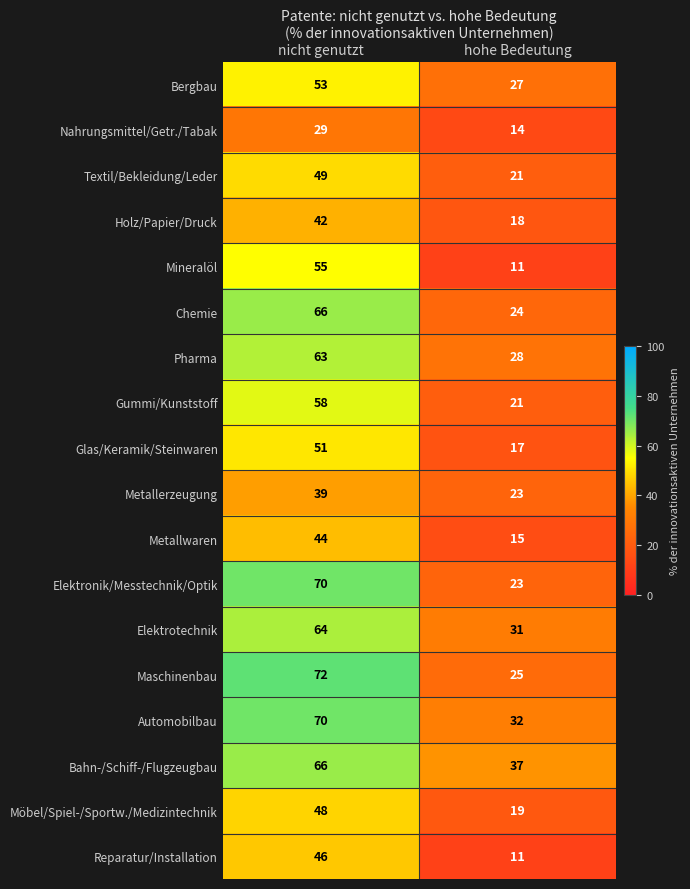

What is the difference between the highest and lowest values at hohe Bedeutung?

26